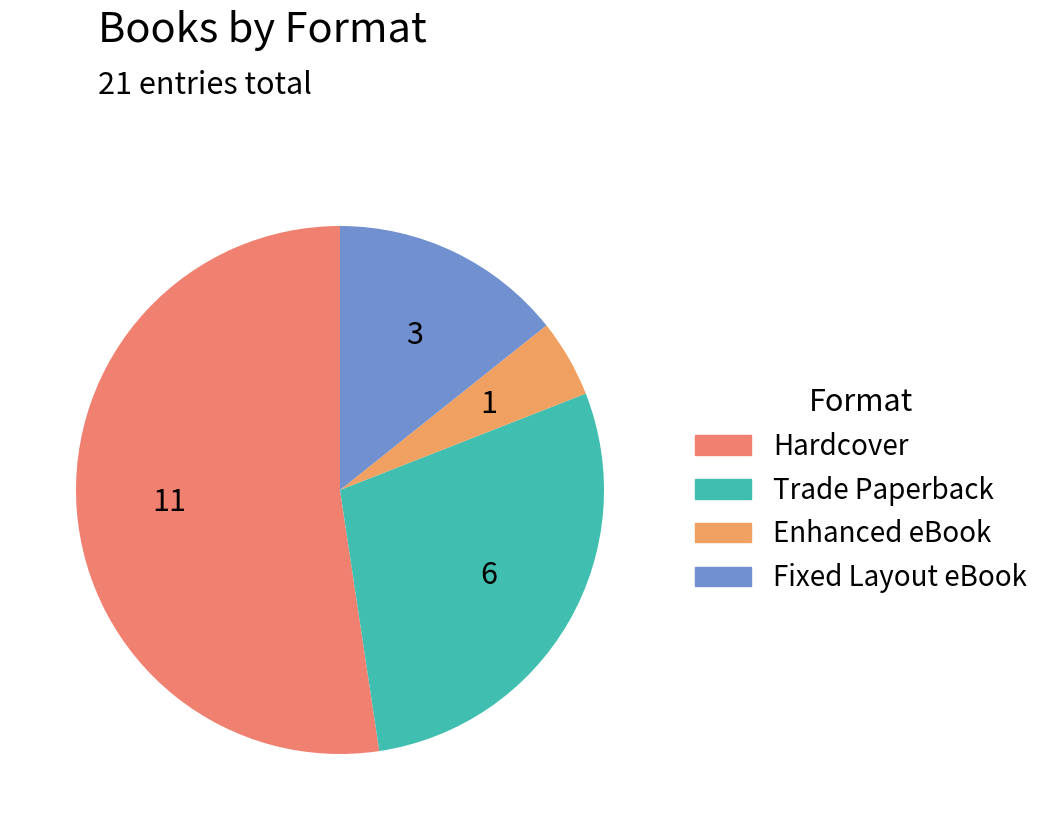

Count the number of slices in the pie.

4